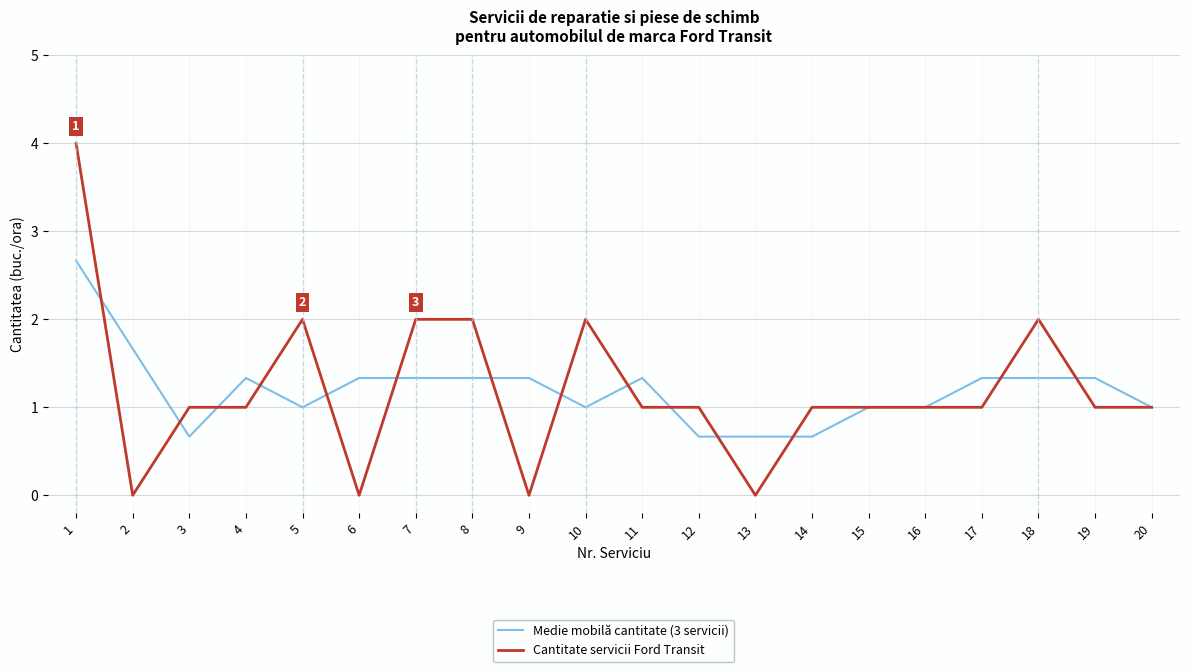

Rank the series at 4 from highest to lowest value.

Medie mobilă cantitate (3 servicii), Cantitate servicii Ford Transit